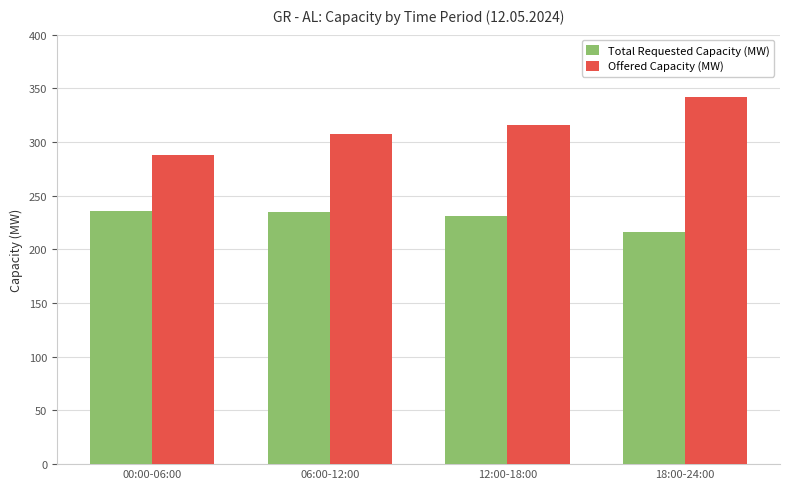

Rank the series at 00:00-06:00 from highest to lowest value.

Offered Capacity (MW), Total Requested Capacity (MW)